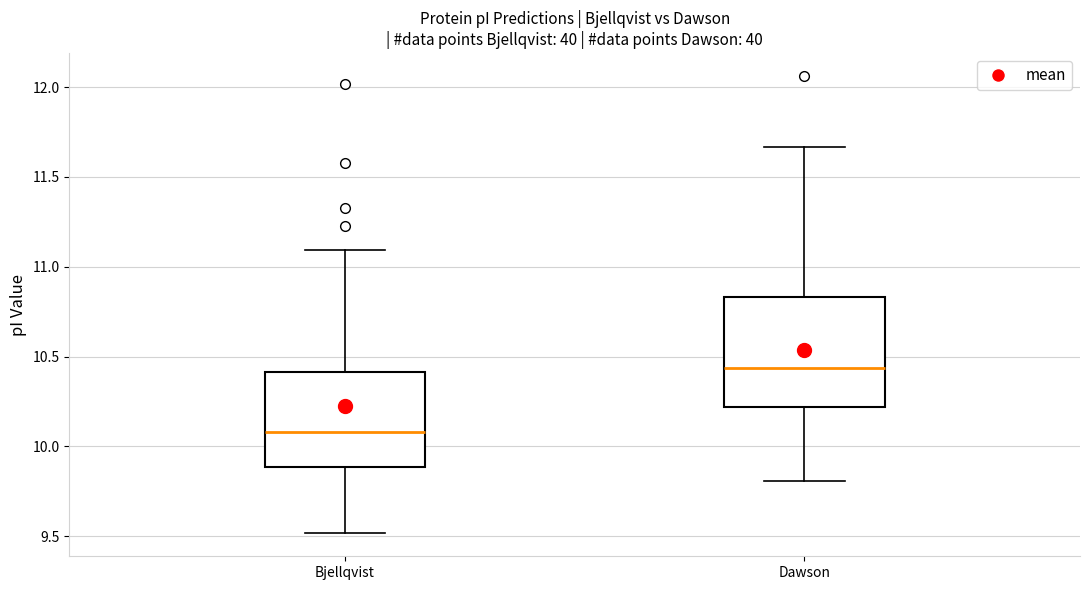

Which box has the lowest median line?

Bjellqvist